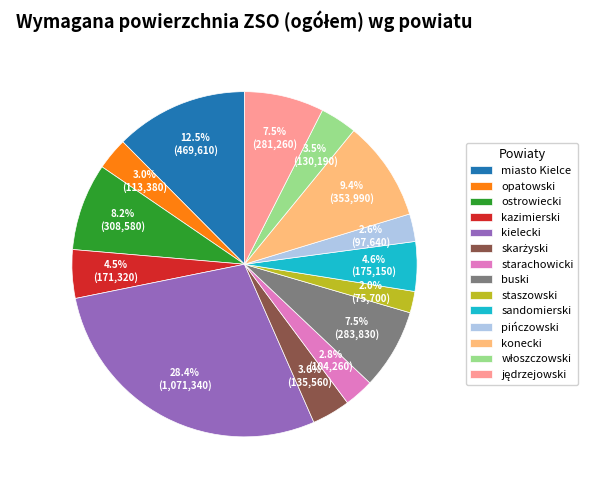

What percentage do kielecki and miasto Kielce together represent?

40.9%